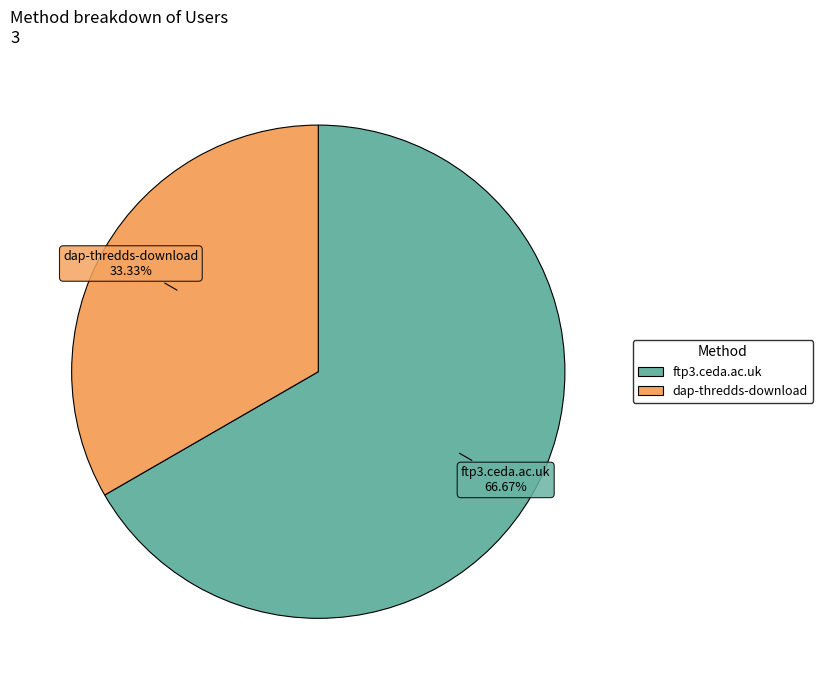

The ftp3.ceda.ac.uk slice represents 67% of the pie. True or false?

True